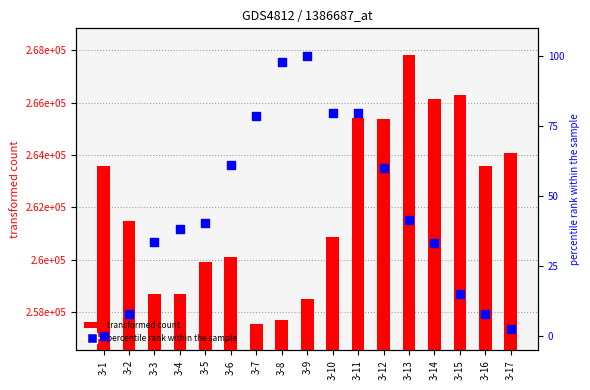

What is the total value across all series at 3-3?

258705.4